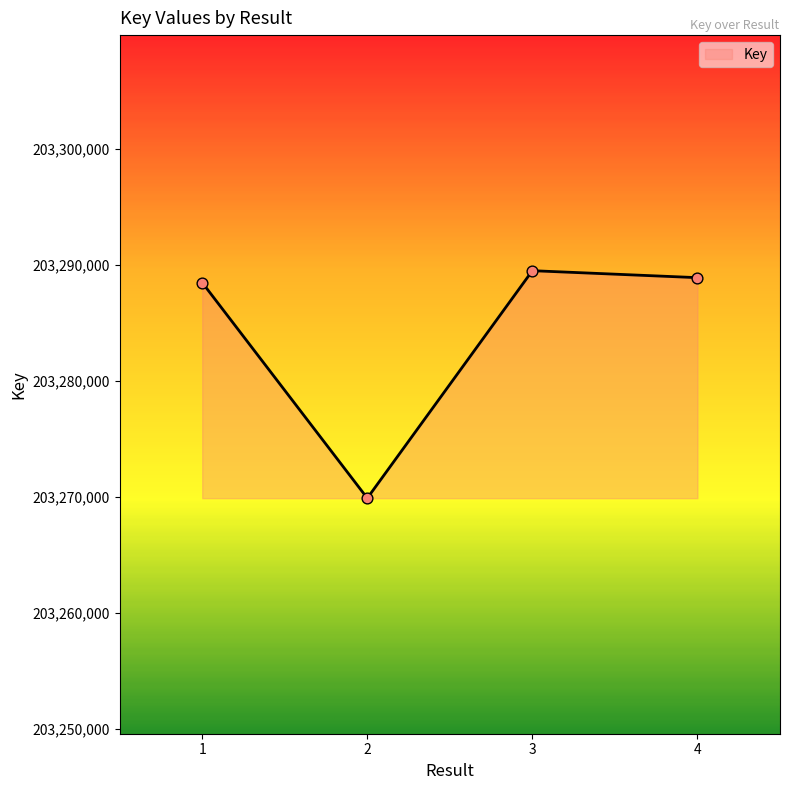

Which has a higher value, 3 or 1?

3